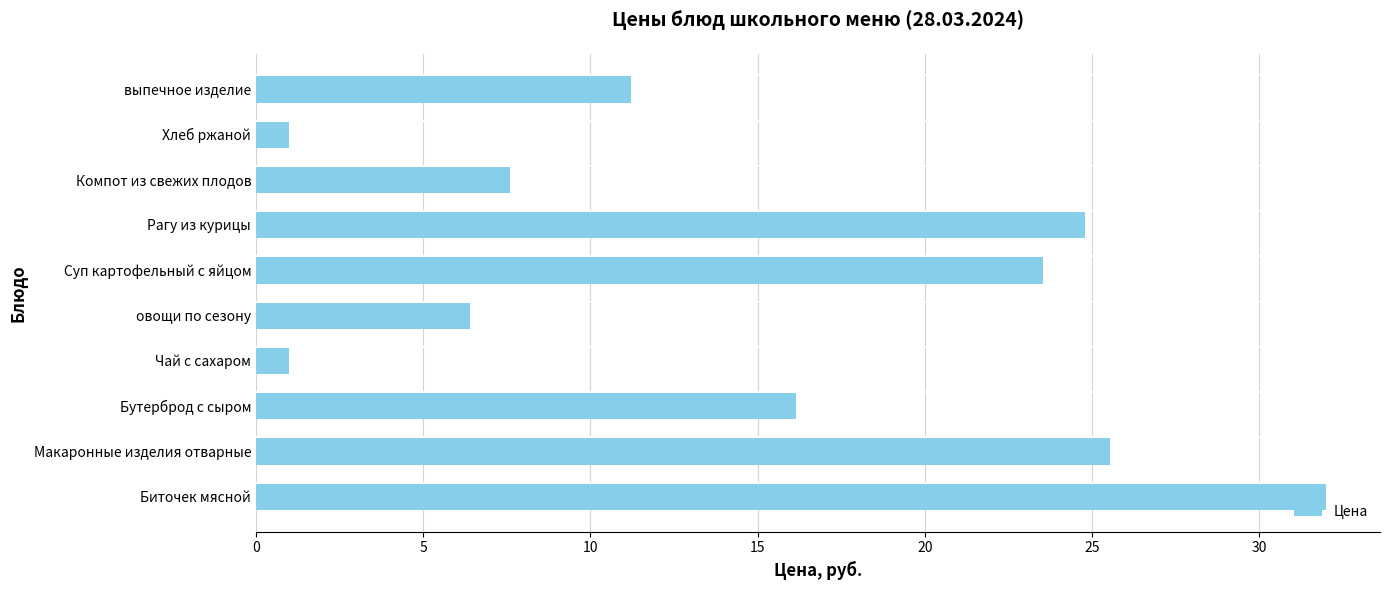

Which category has the highest value across all series?

Биточек мясной